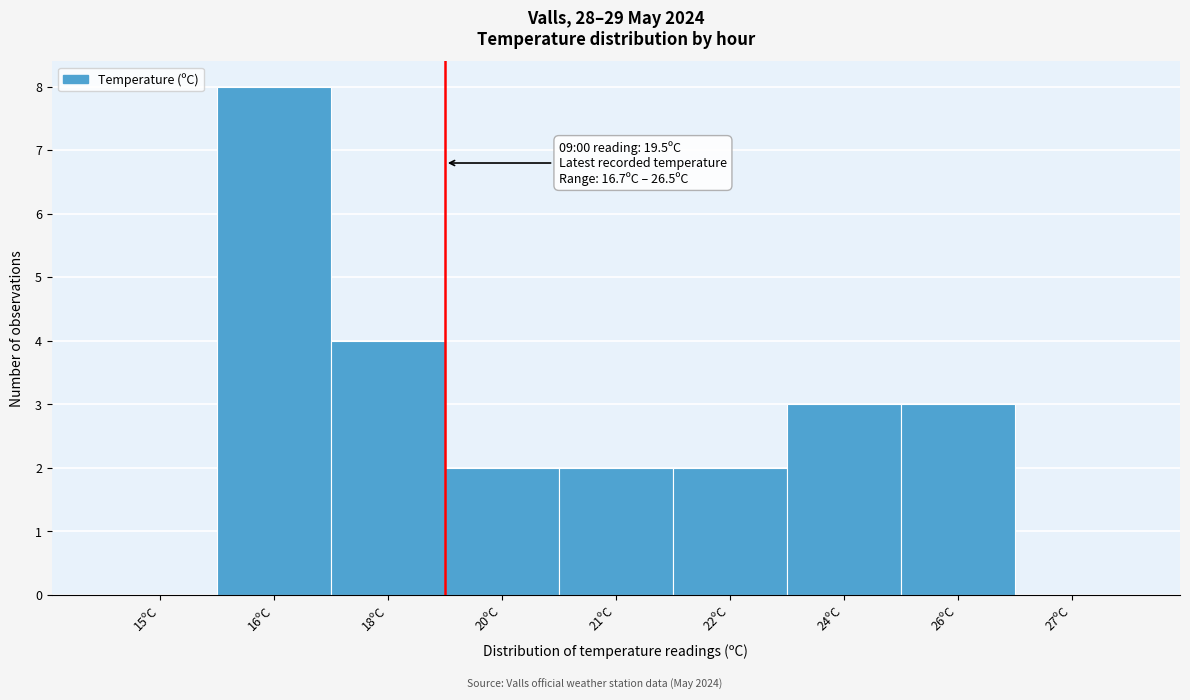

What is the maximum value shown in the chart?

8